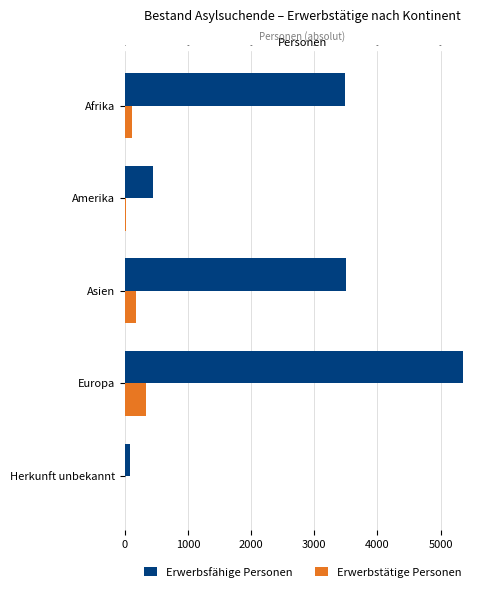

How many values in the Erwerbstätige Personen series exceed 107?

2